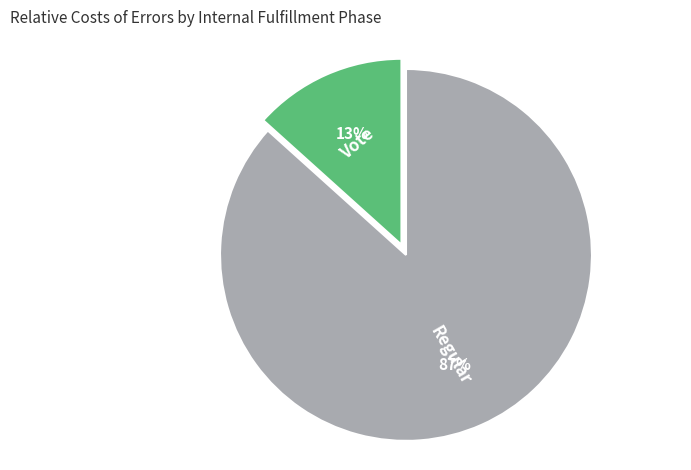

Count the number of slices in the pie.

2